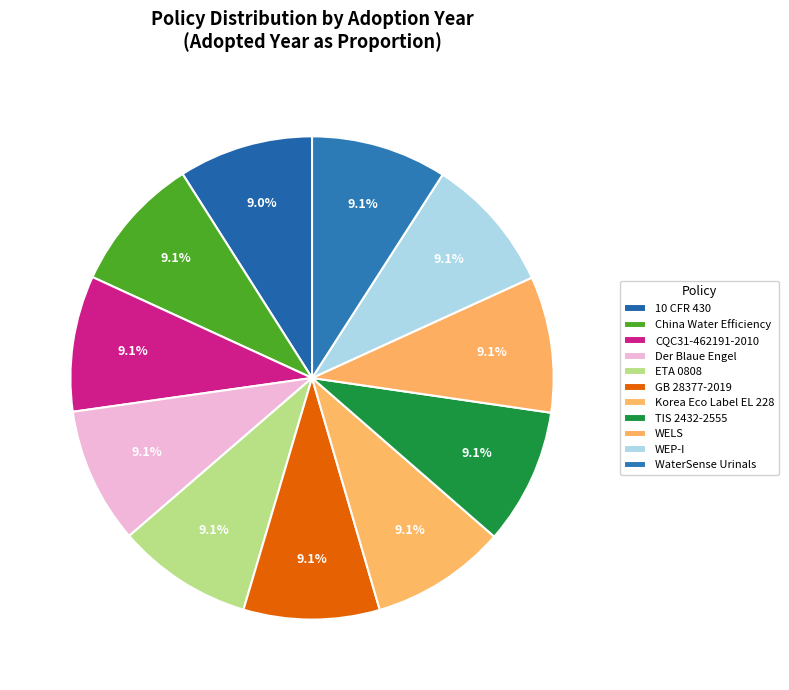

What is the total percentage of WEP-I and WELS?

18.2%